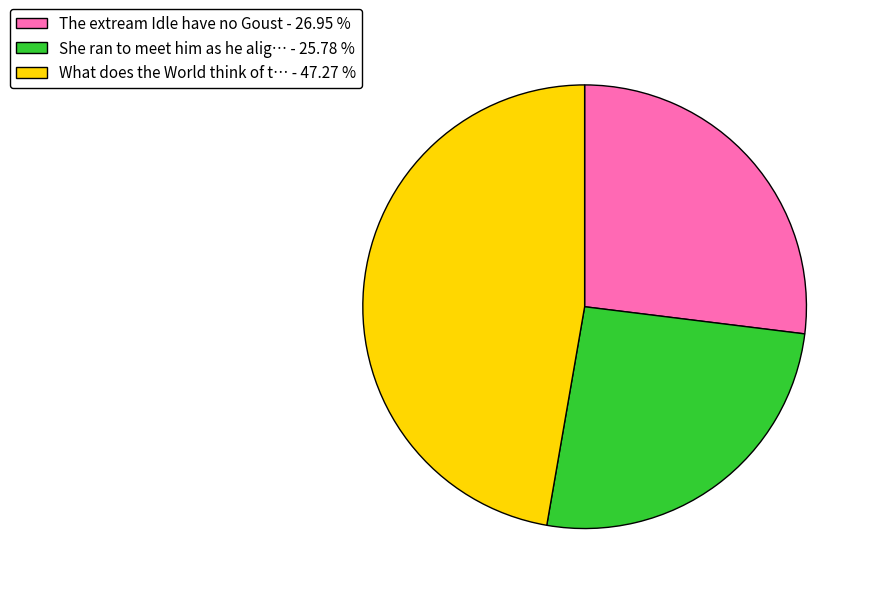

Does any single category account for the majority?

No